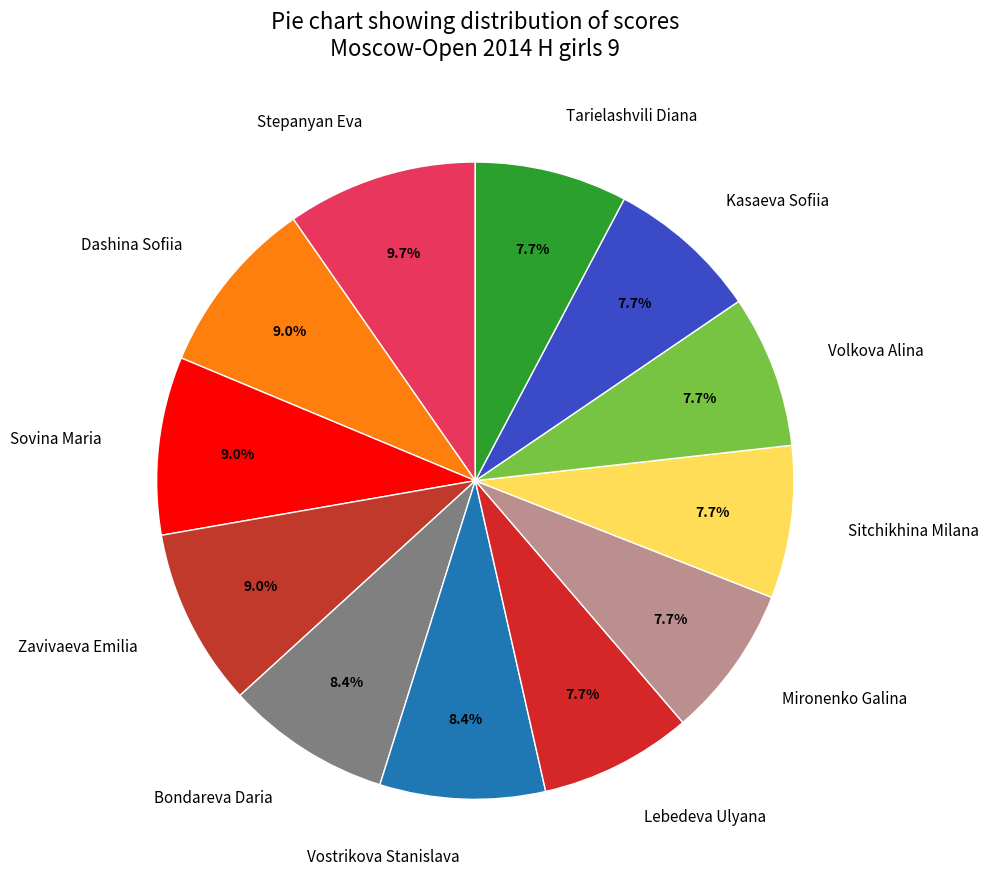

Does Sitchikhina Milana account for over 50% of the chart?

No